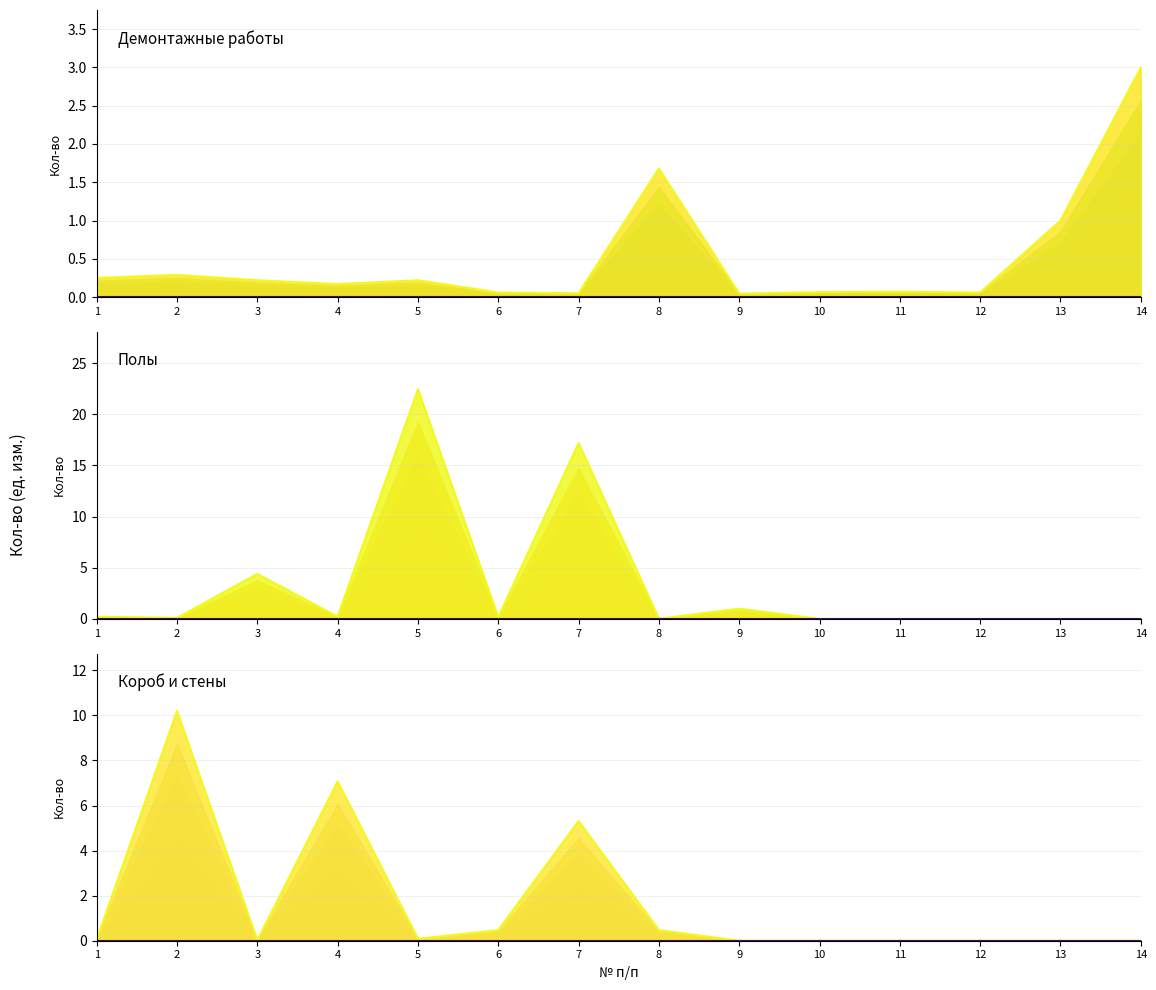

What is the difference between the Полы outer values at 7 and 14?

17.2